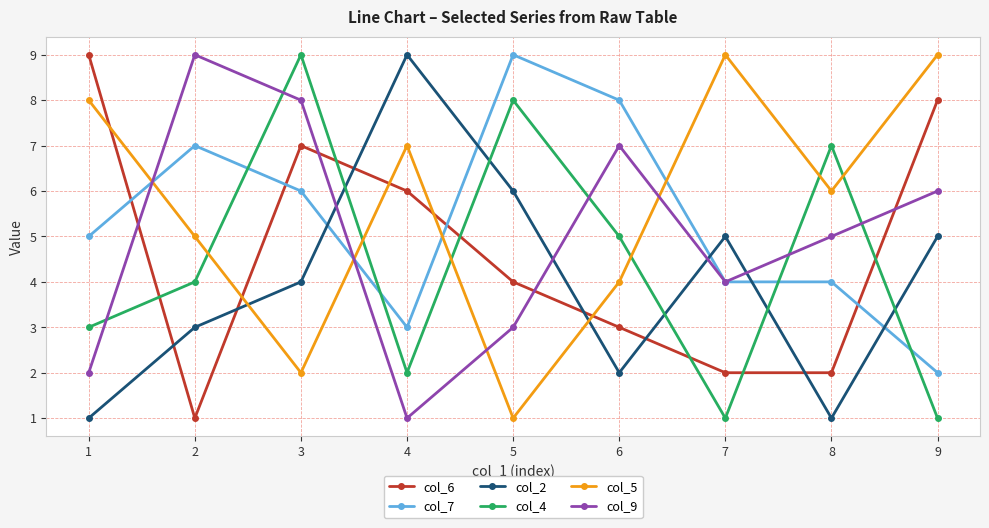

Rank the series at 2 from lowest to highest value.

col_6, col_2, col_4, col_5, col_7, col_9